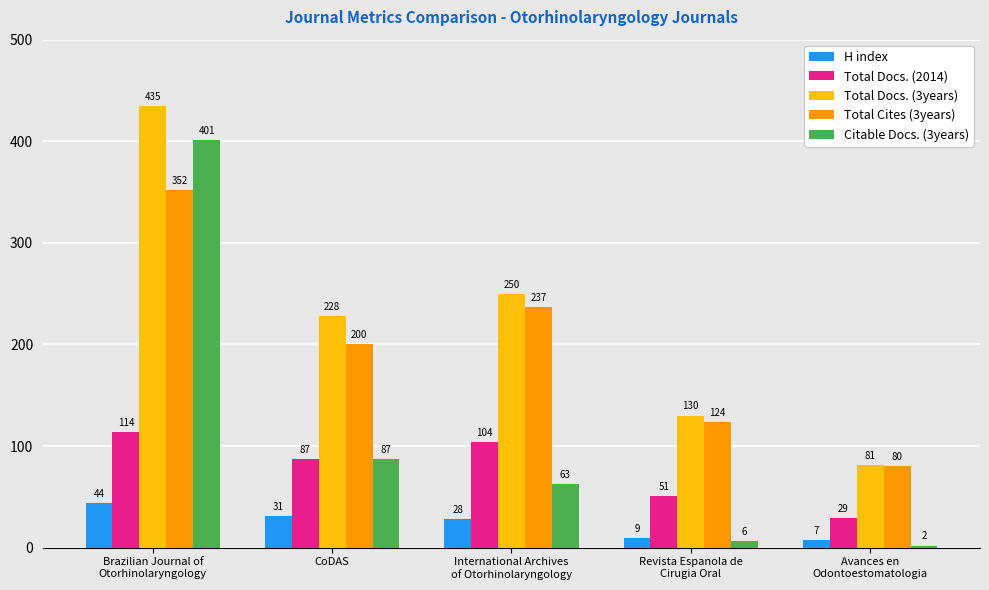

At which category is the sum across all series the highest?

Brazilian Journal of
Otorhinolaryngology